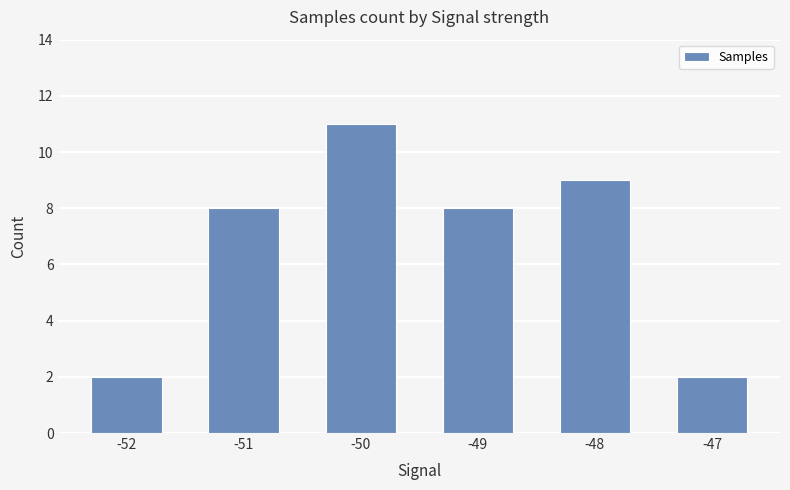

What is the sum of all values?

40